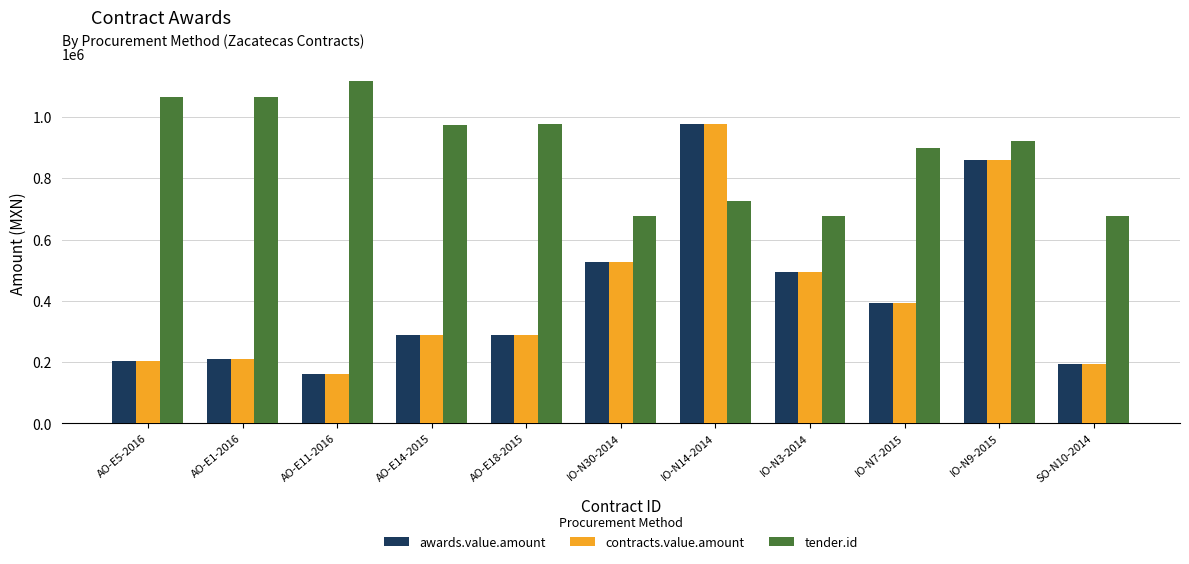

What is the difference between the second highest and minimum values in the awards.value.amount series?

700969.9